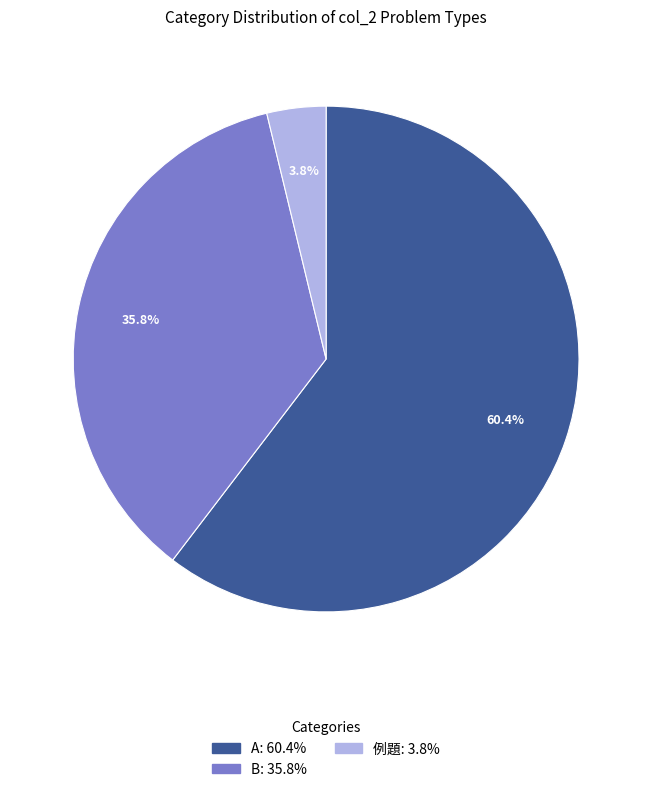

Does any single category account for the majority?

Yes